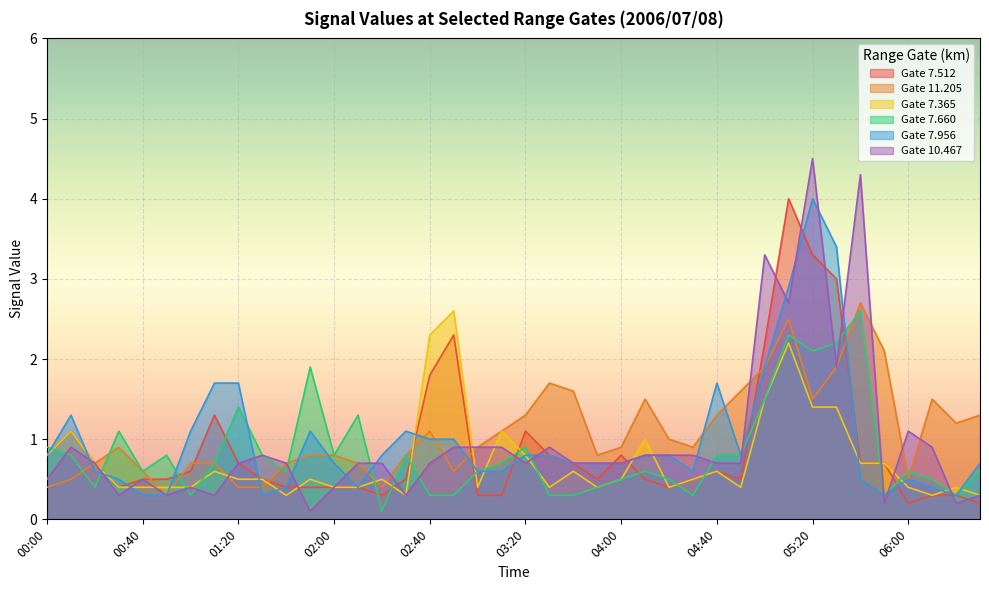

Where is the first local minimum for 7.956?

01:30